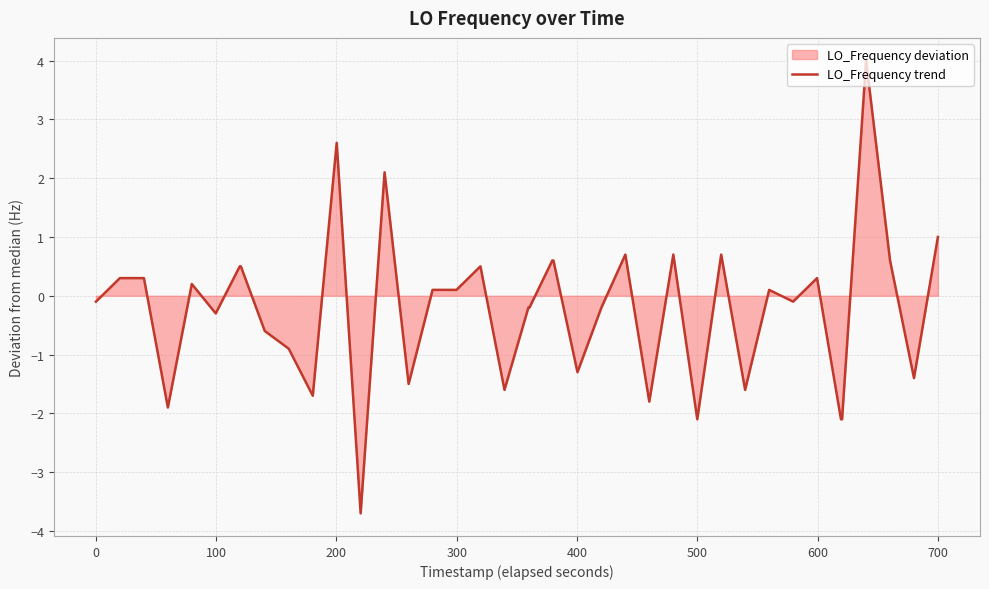

How many series are shown in this chart?

1